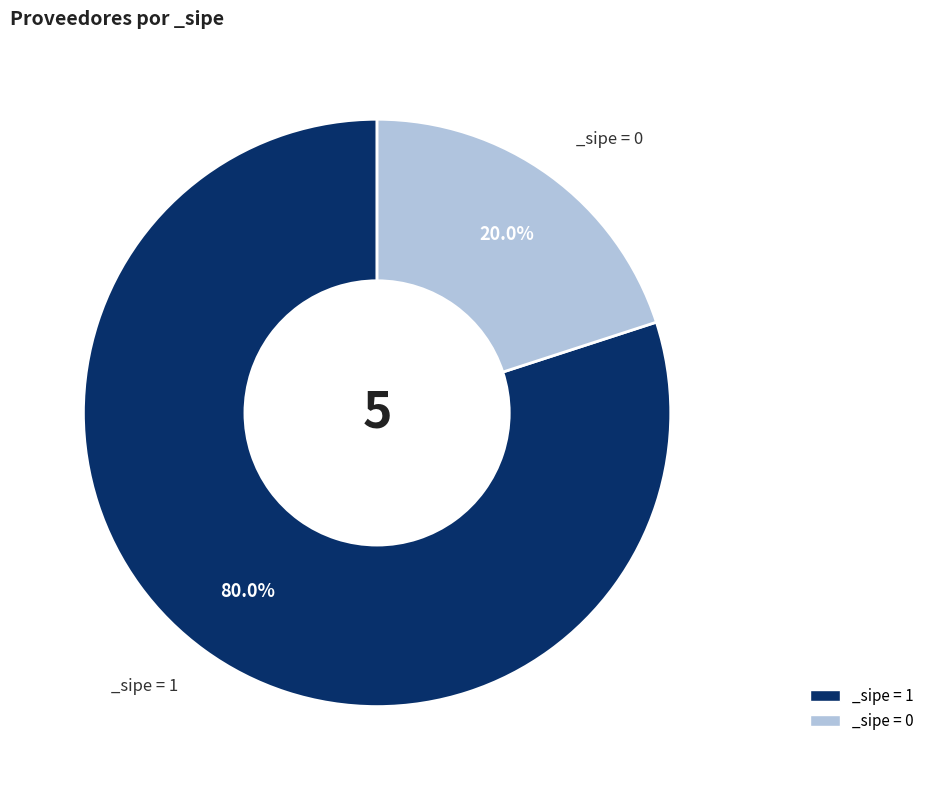

Between _sipe = 0 and _sipe = 1, which is larger?

_sipe = 1